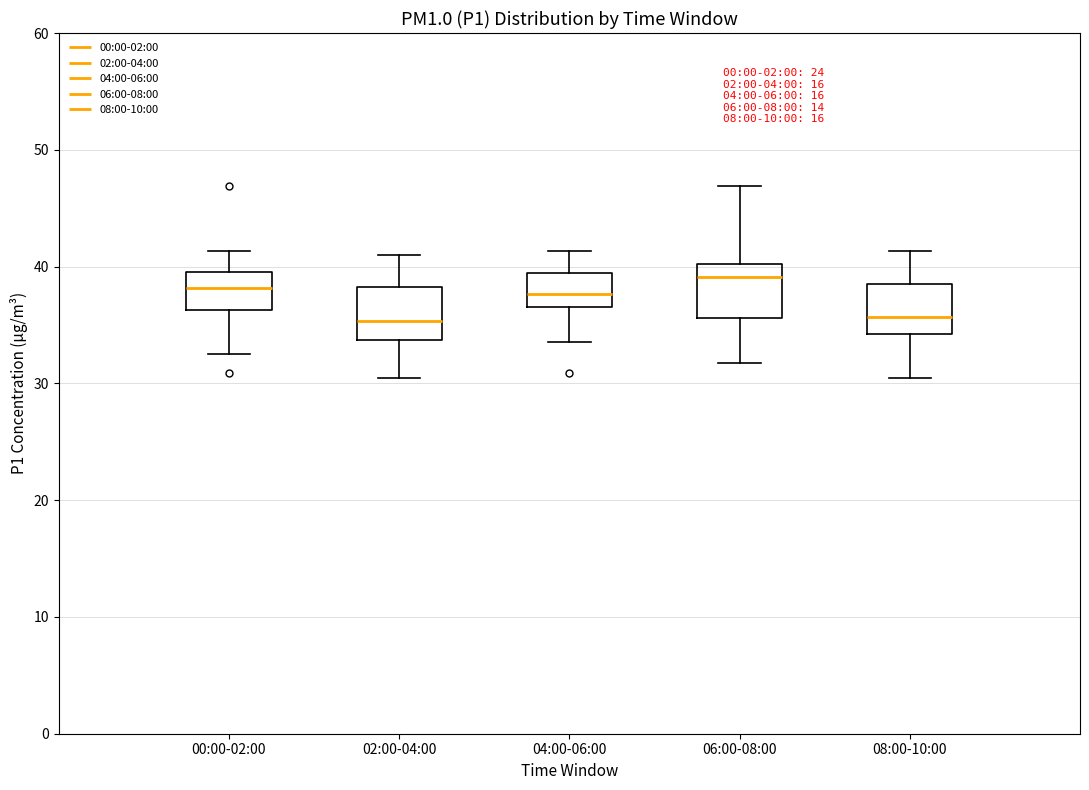

Where is the upper edge of the box for 00:00-02:00 on the y-axis? The values are not printed on the chart, so give them approximately, as read against the axis.

40